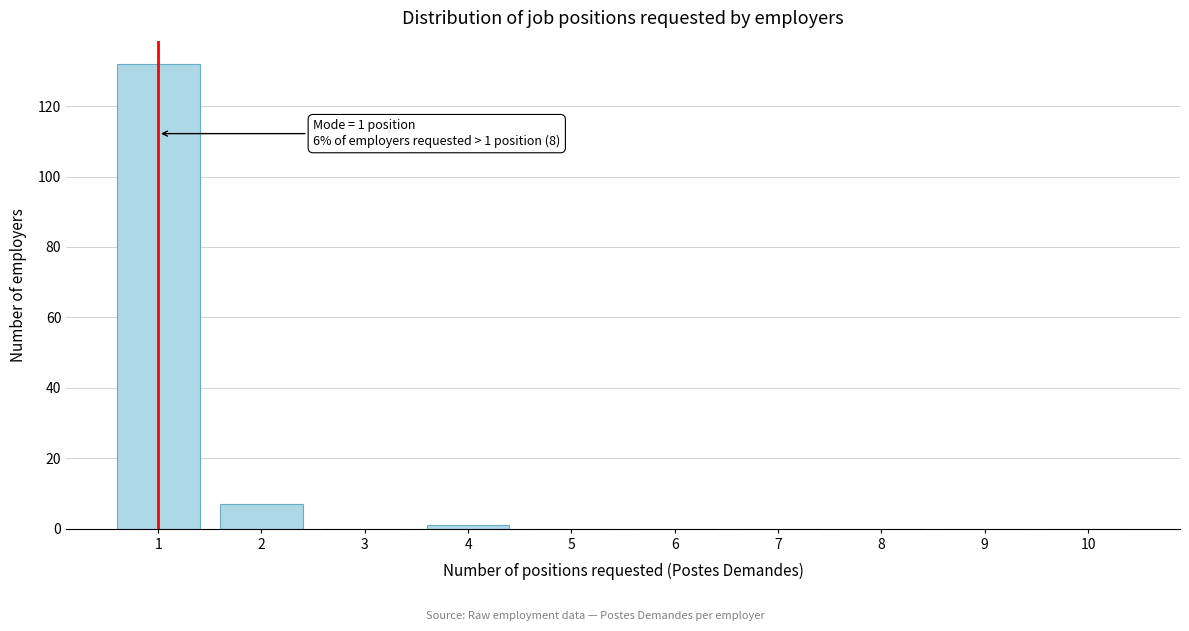

Which range on the x-axis has the tallest bar?

0.5 to 1.5